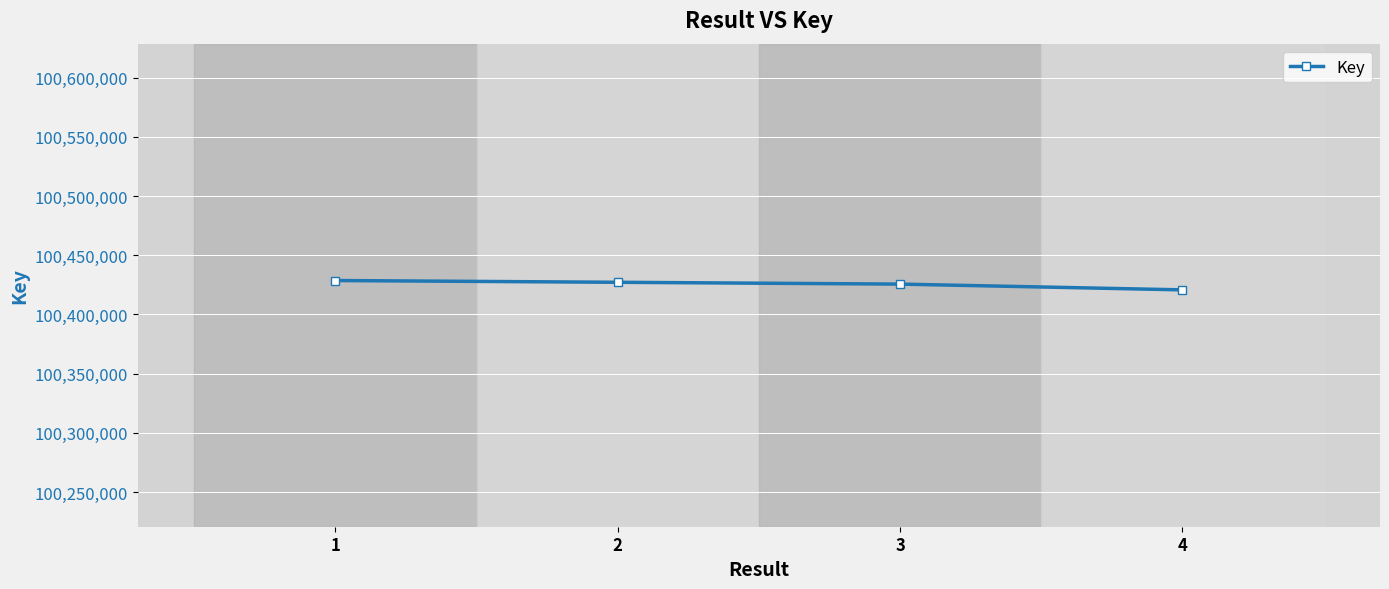

Does the chart have visible grid lines?

Yes